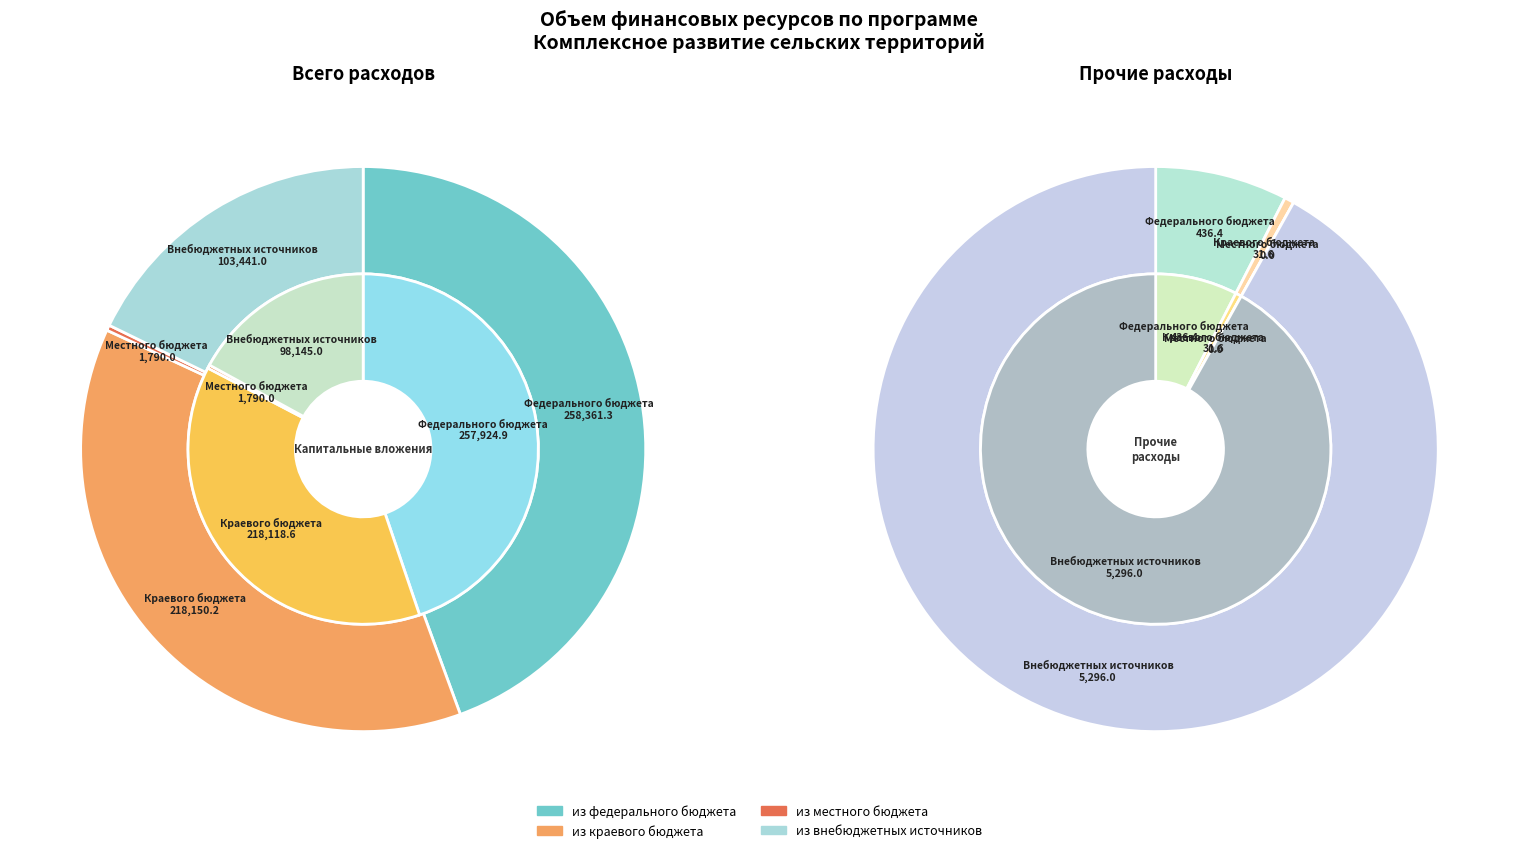

How many slices are in this pie chart?

4